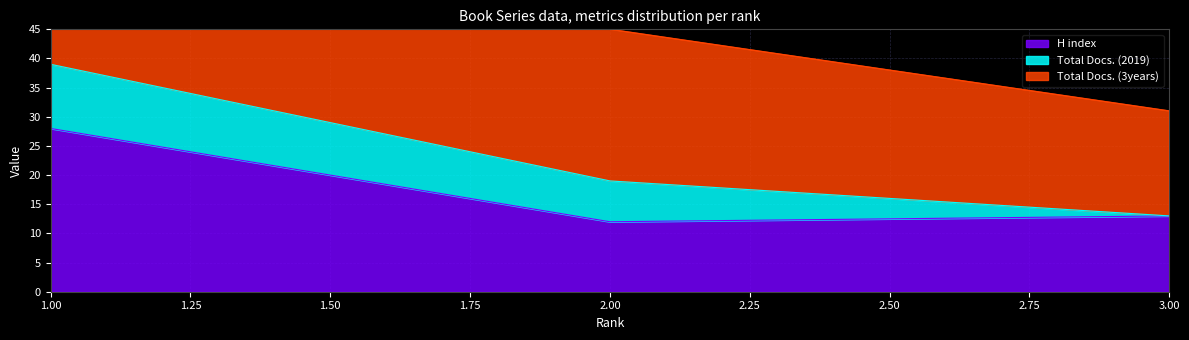

The value of H index at 2 is 12. True or false?

True